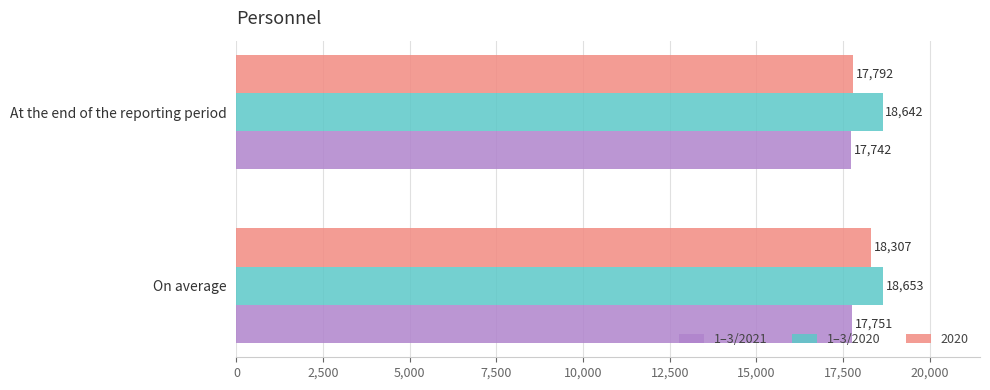

The value of 2020 at At the end of the reporting period is 17792. True or false?

True